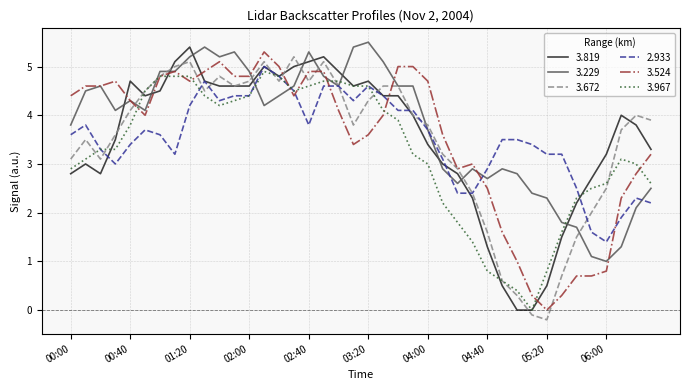

What is the lowest value of the 3.229 series?

1.0